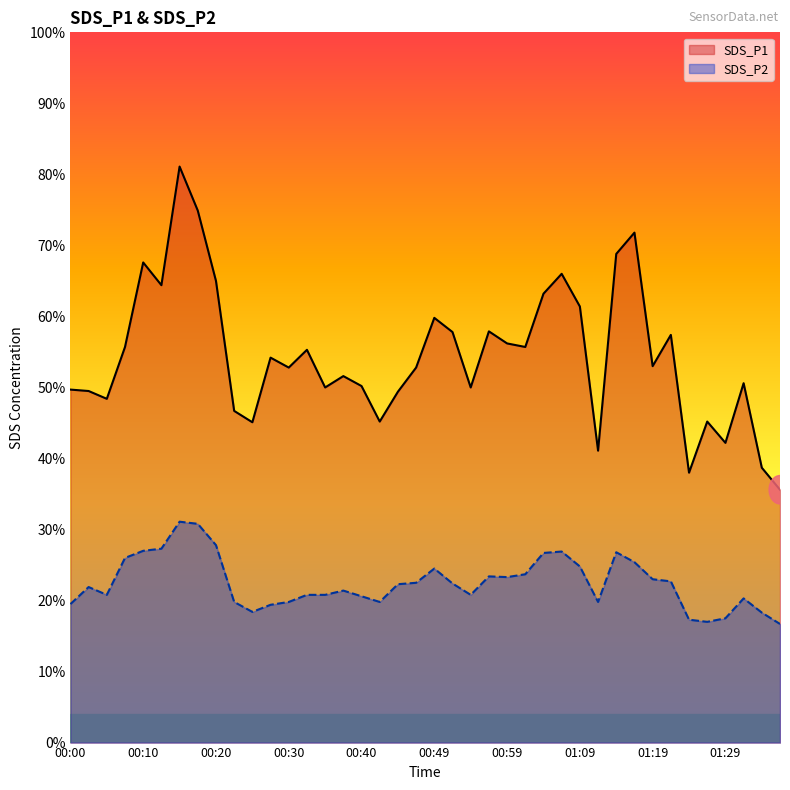

What is the smallest value displayed?

16.7